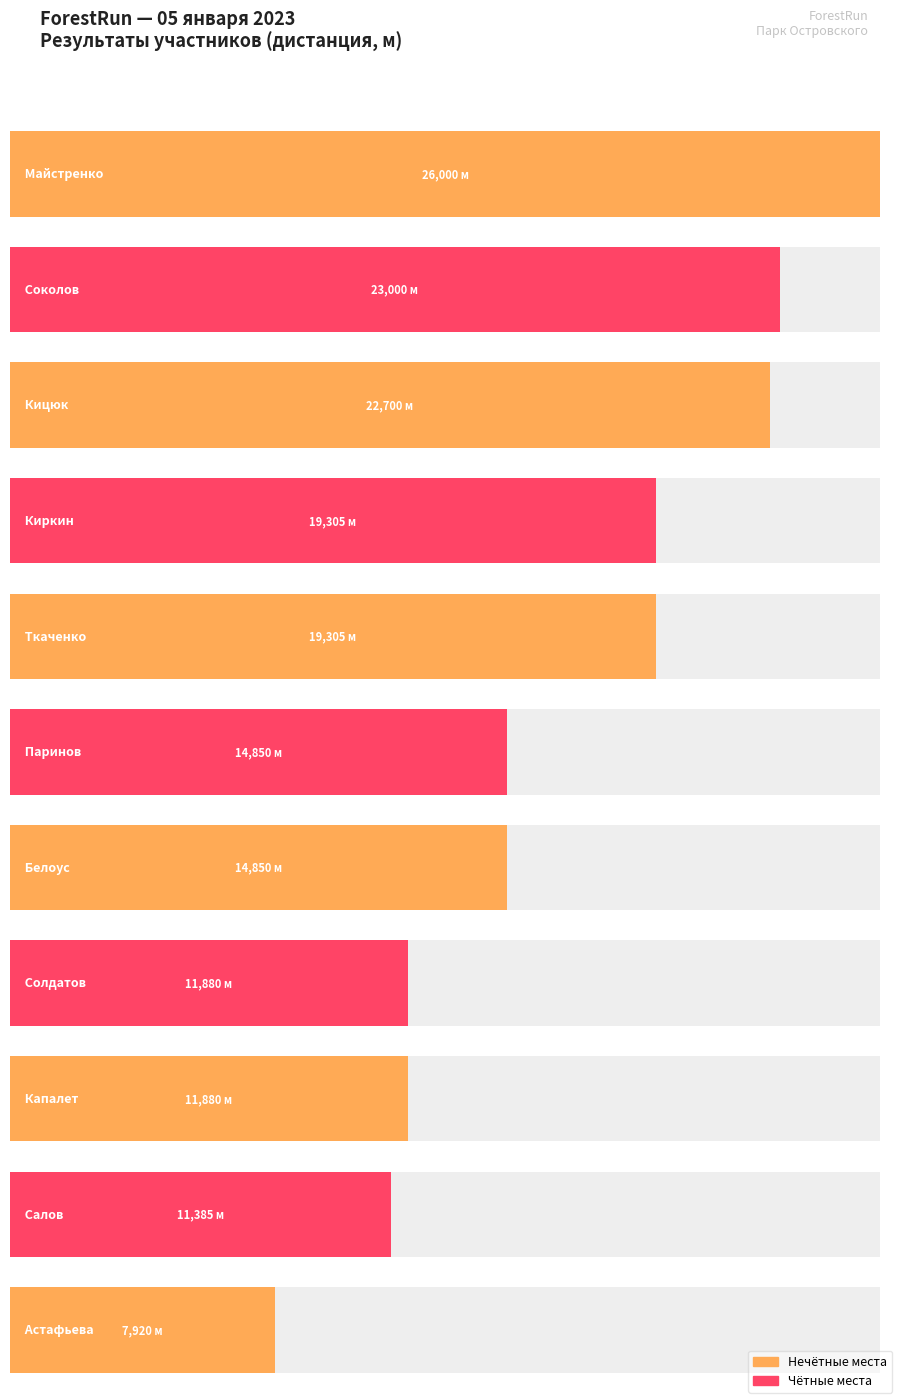

What is the greatest value displayed?

26000